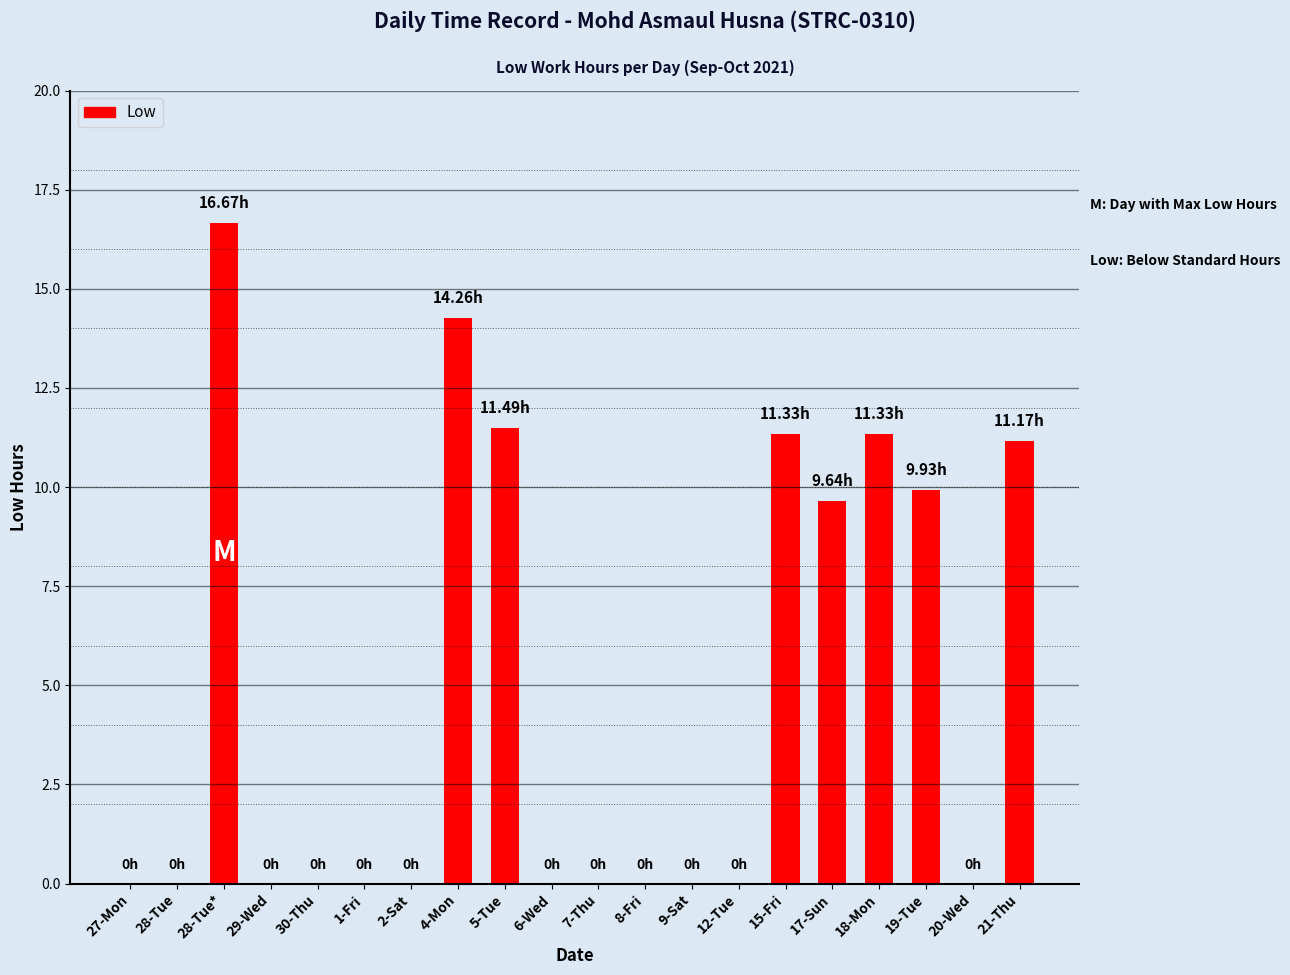

True or false: the data shows 0.0 at 1-Fri.

True